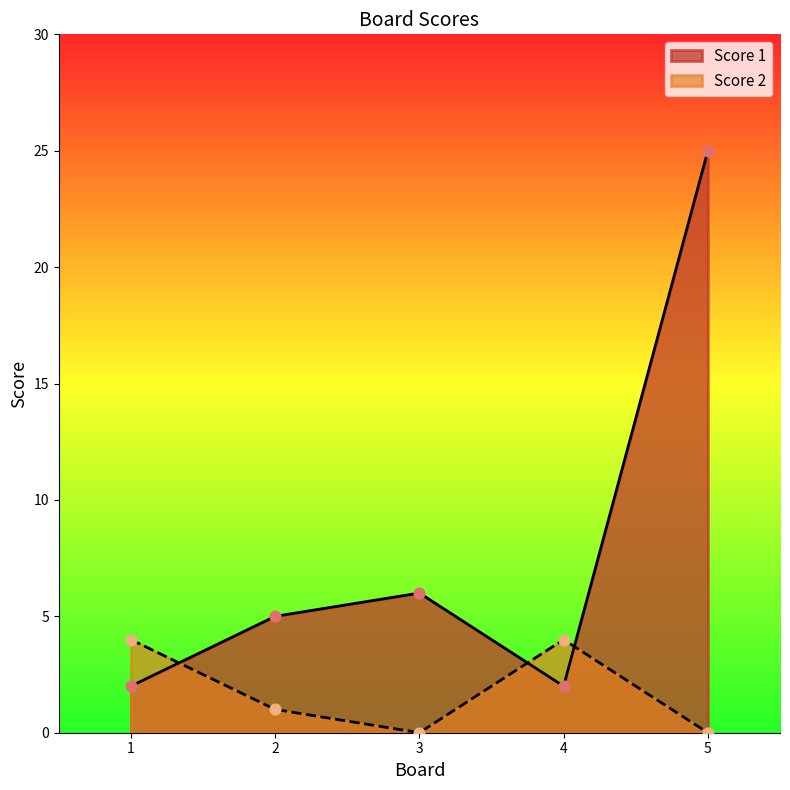

What is the total value across all series at 4?

6